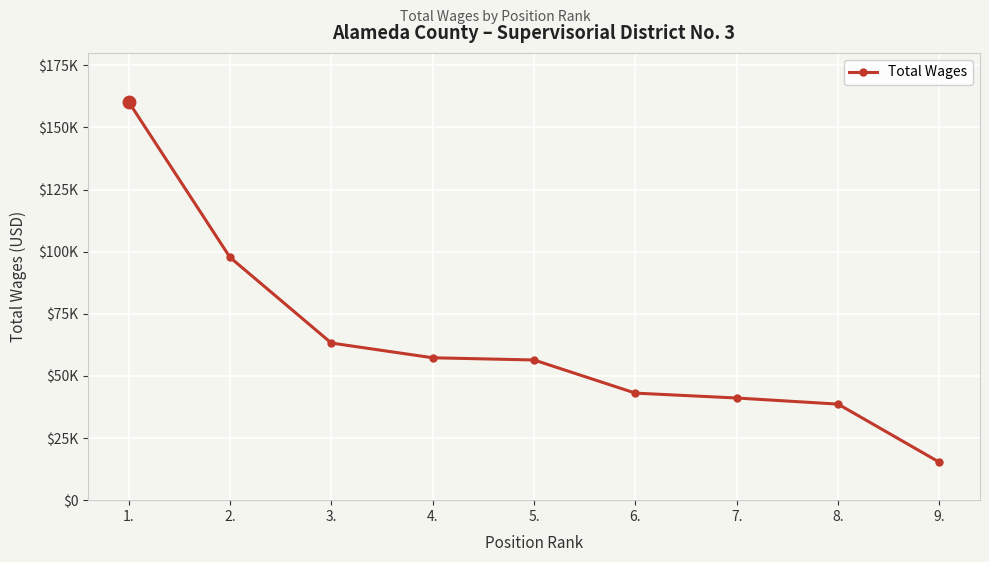

Where does the data first go above 56414?

1.